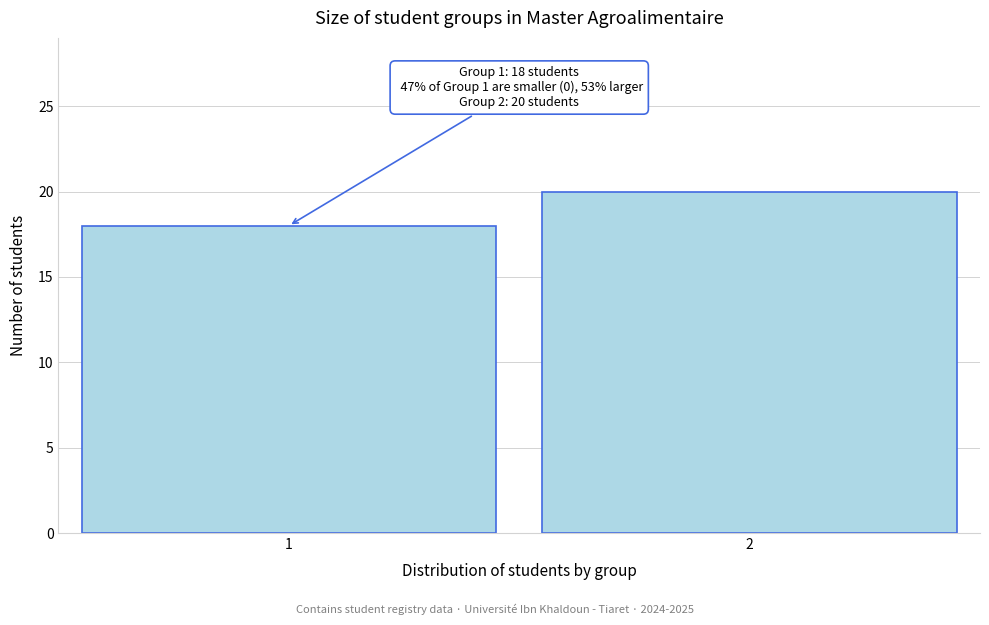

Reading left to right, transcribe all the data shown in this chart.

1=18	2=20